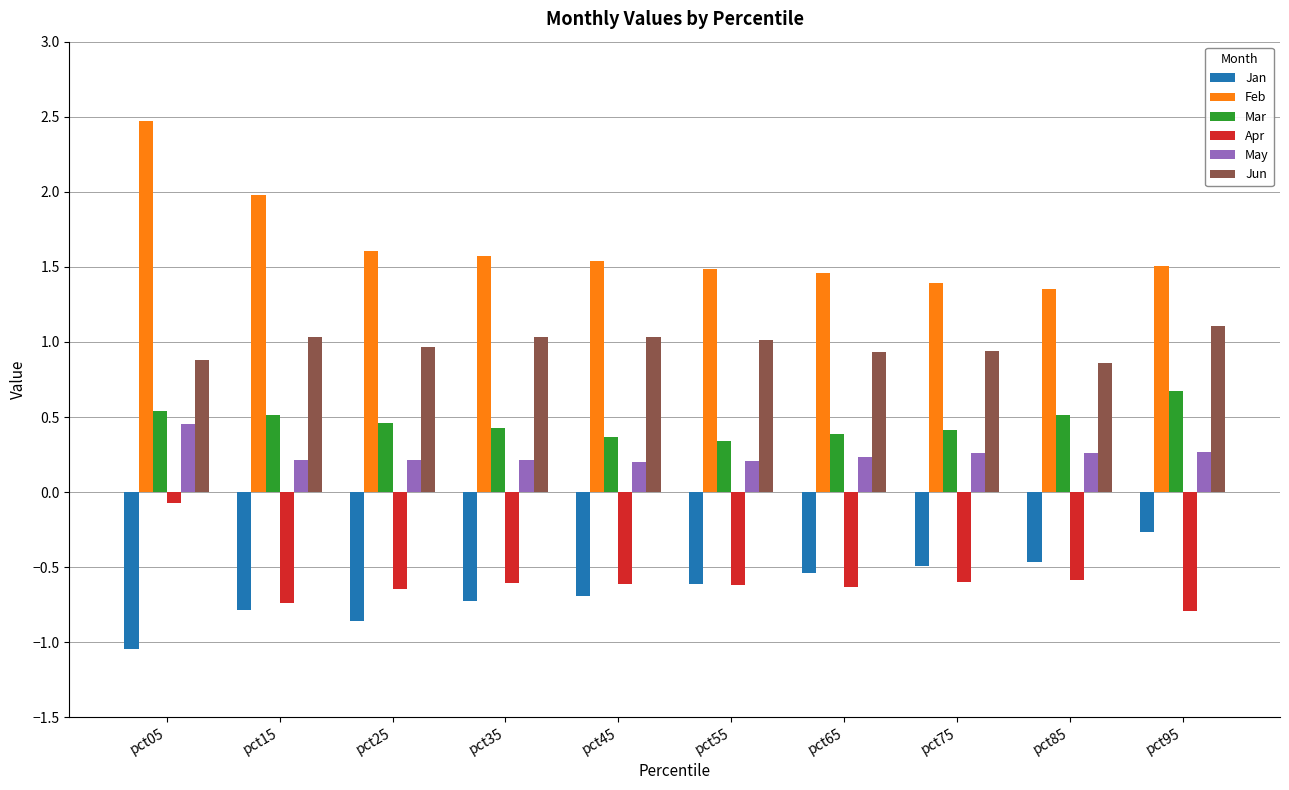

Is the value of Jun at pct65 greater than the value of Mar at pct05?

Yes